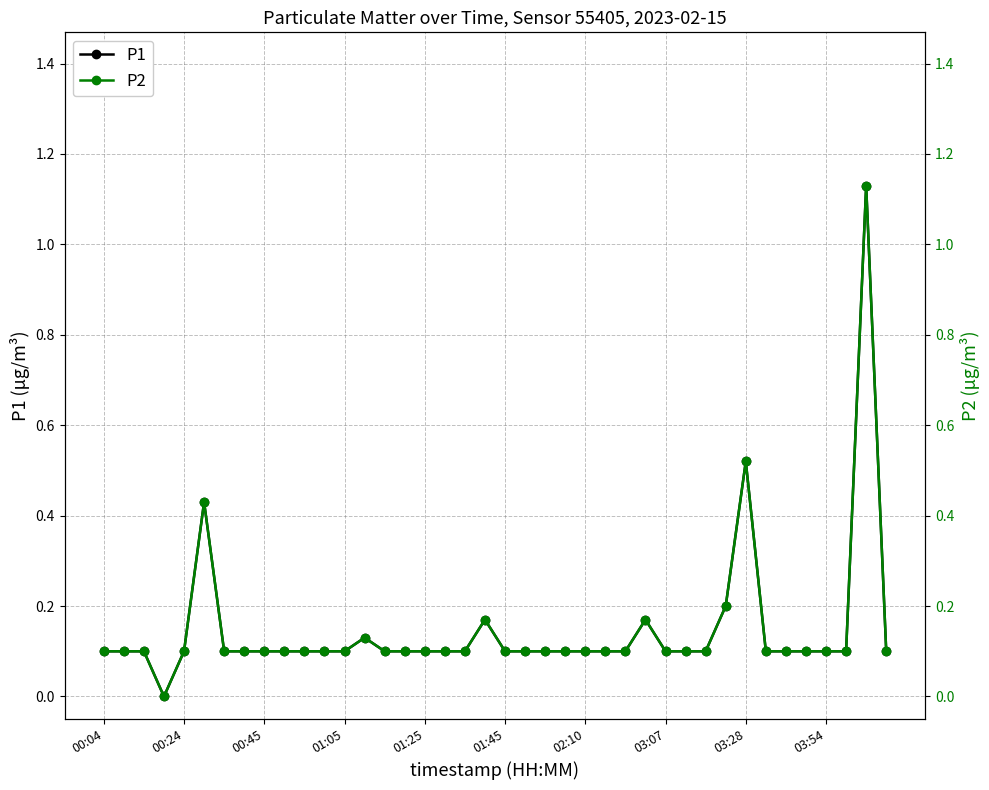

The value of P2 at 18 is 0.1. True or false?

False